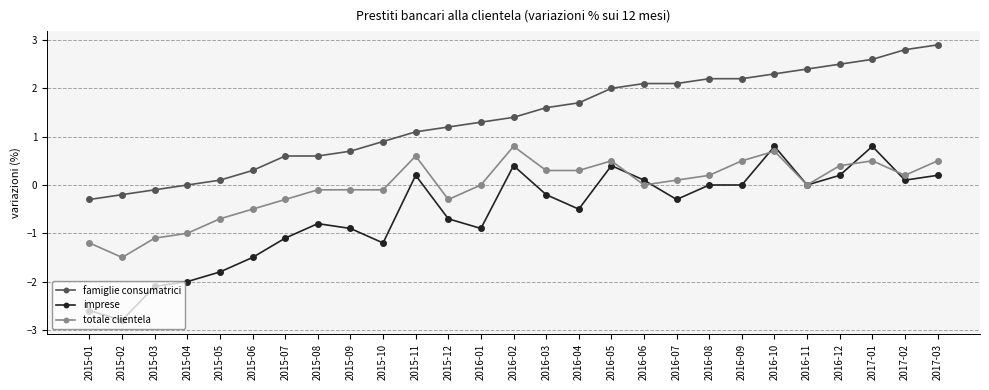

Which label corresponds to the largest value in the chart?

2017-03